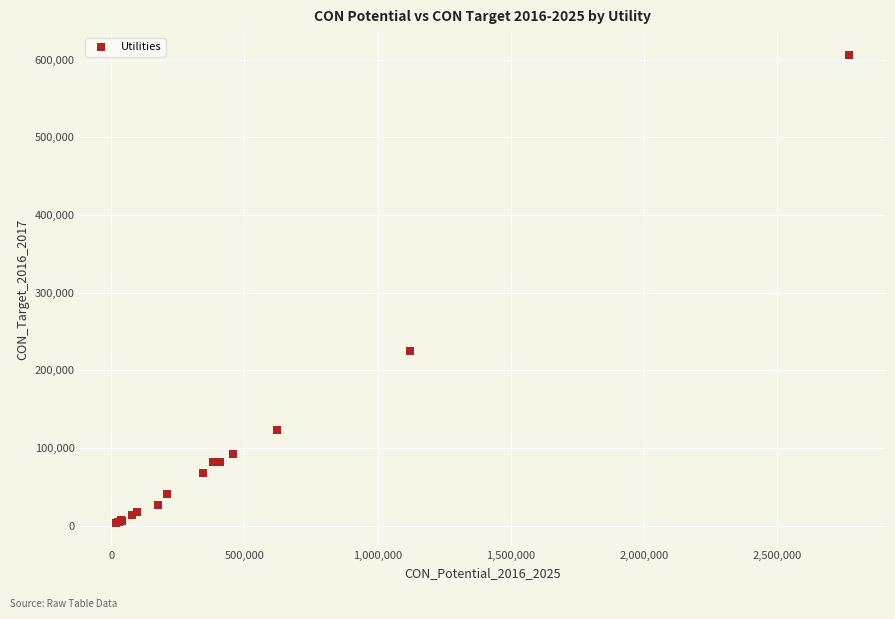

What Y value in the scatter plot is closest to 304311?

224431.0